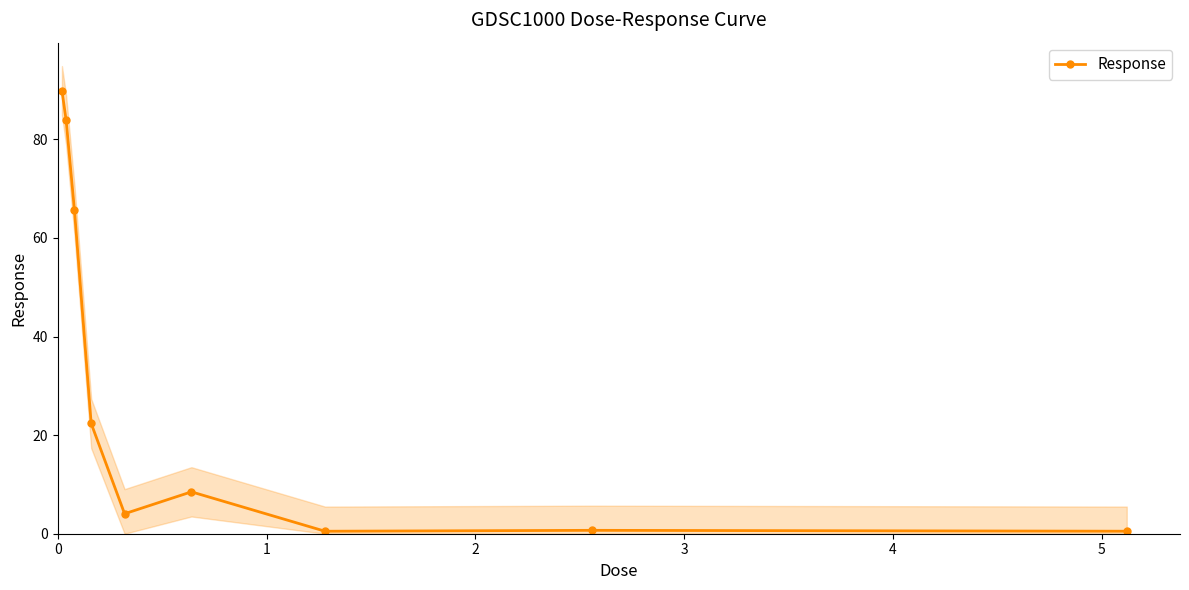

What is the maximum value shown in the chart?

89.9